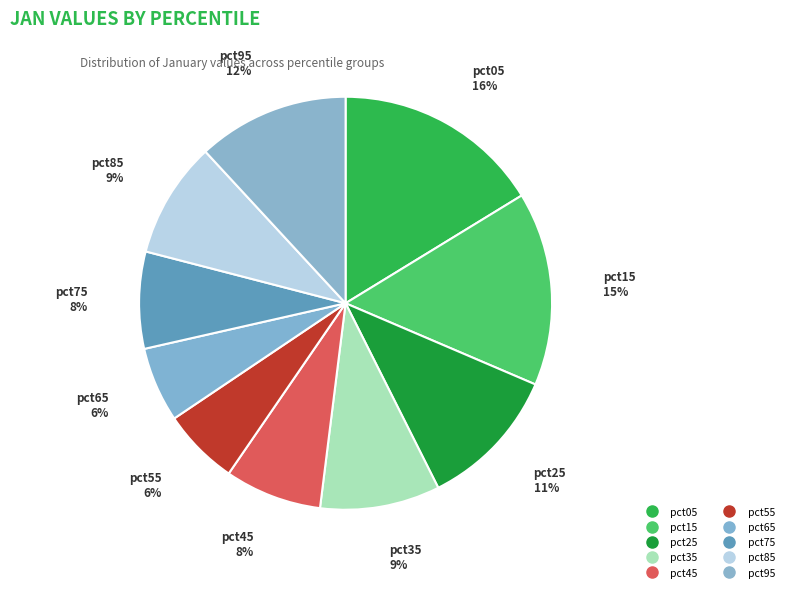

What is the largest slice in the pie chart?

pct05